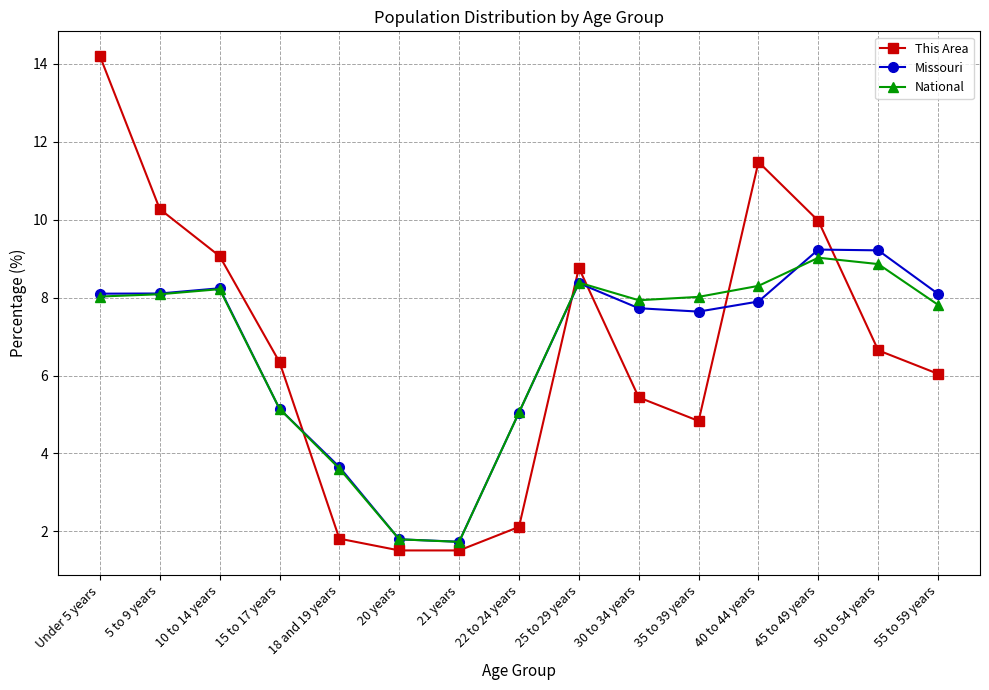

At which label does This Area first exceed 6?

Under 5 years